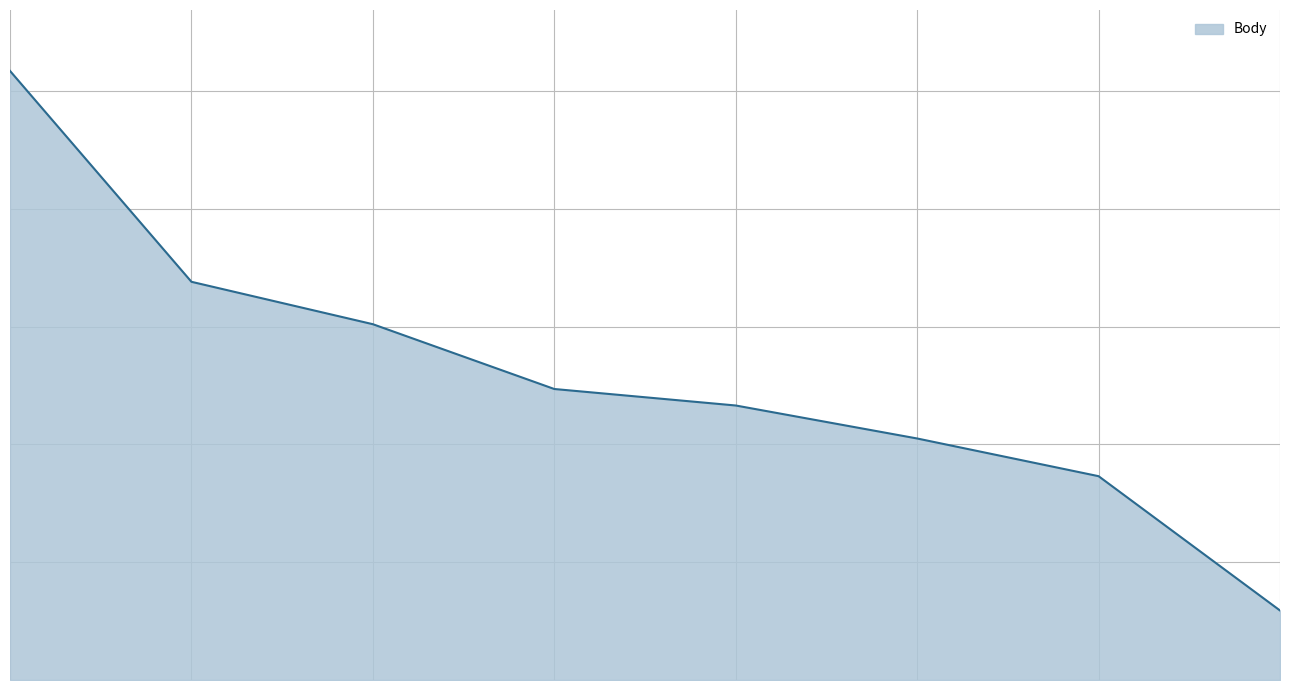

Does the chart have visible grid lines?

Yes